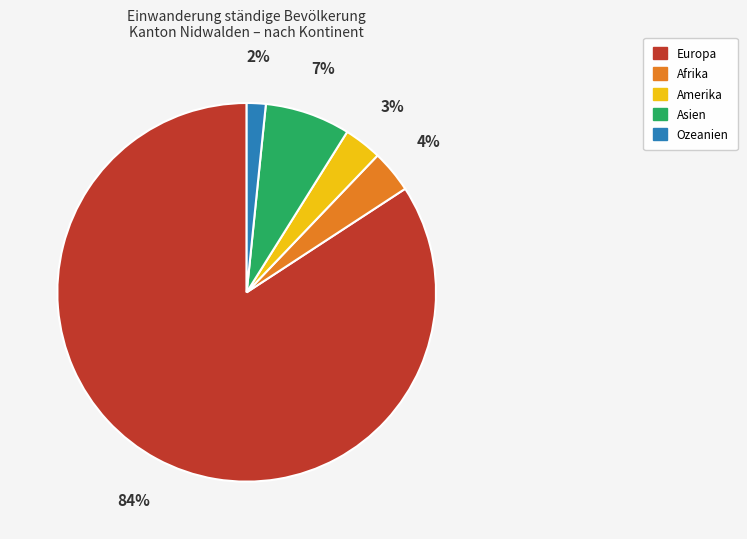

What is the majority slice?

Europa